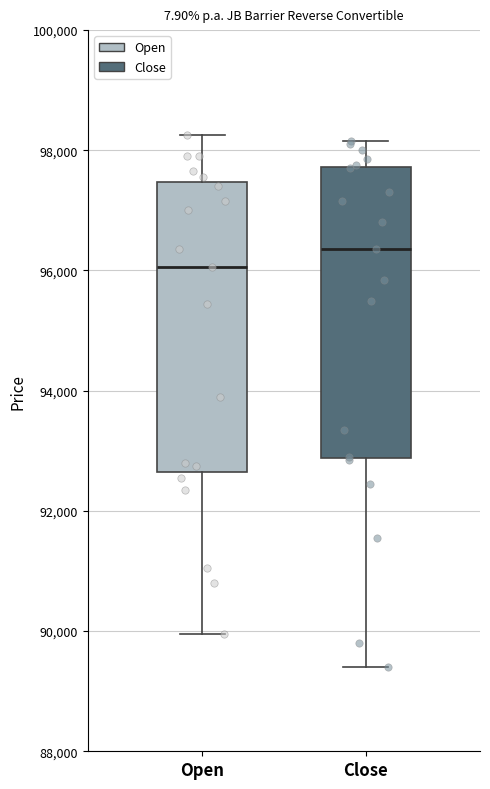

Reading left to right, transcribe this box plot: for each box, give where its median line is, the range the box spans, and where its two whiskers end, as read against the y-axis. The values are not printed on the chart, so give them approximately, as read against the axis.

Open: median 96000, box 92600 to 97400, whiskers 90000 to 98200
Close: median 96400, box 92800 to 97800, whiskers 89400 to 98200